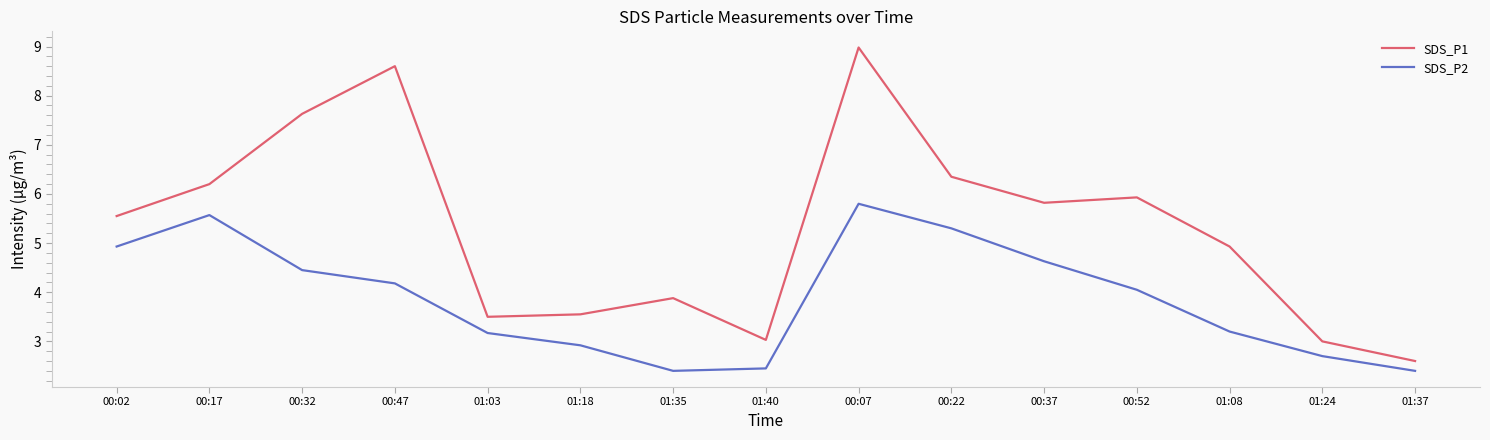

What is the difference between the second highest and minimum values in the SDS_P1 series?

6.0